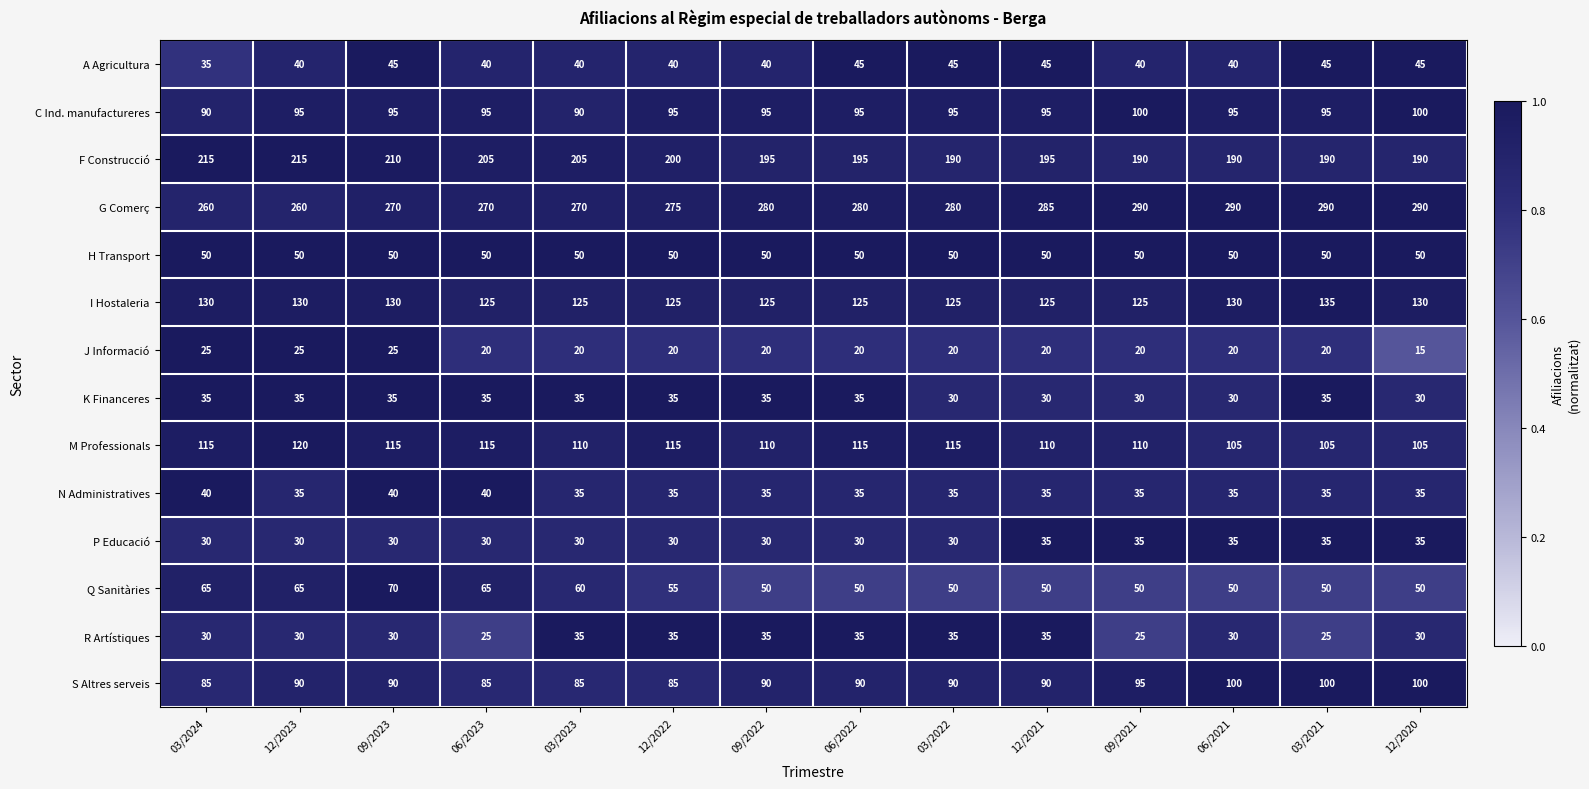

What is the minimum value shown in the chart?

15